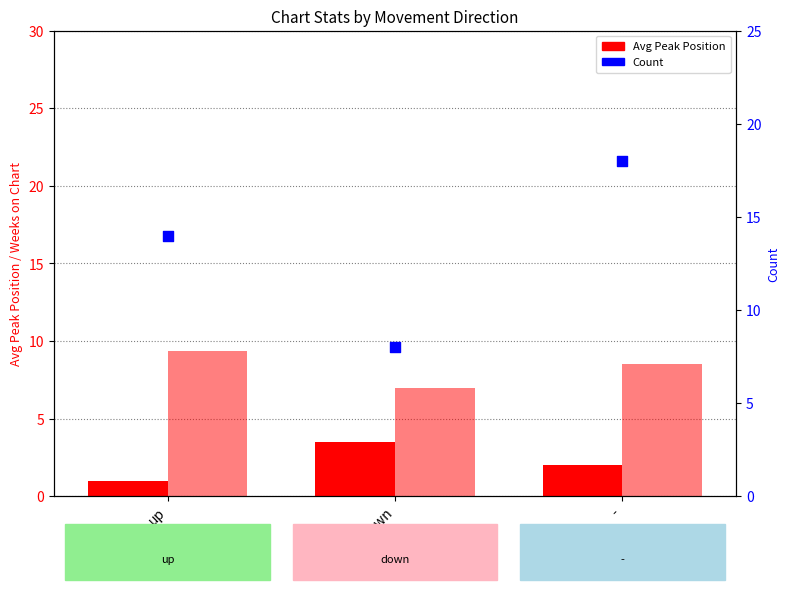

Which series has the widest spread of Y values?

Count